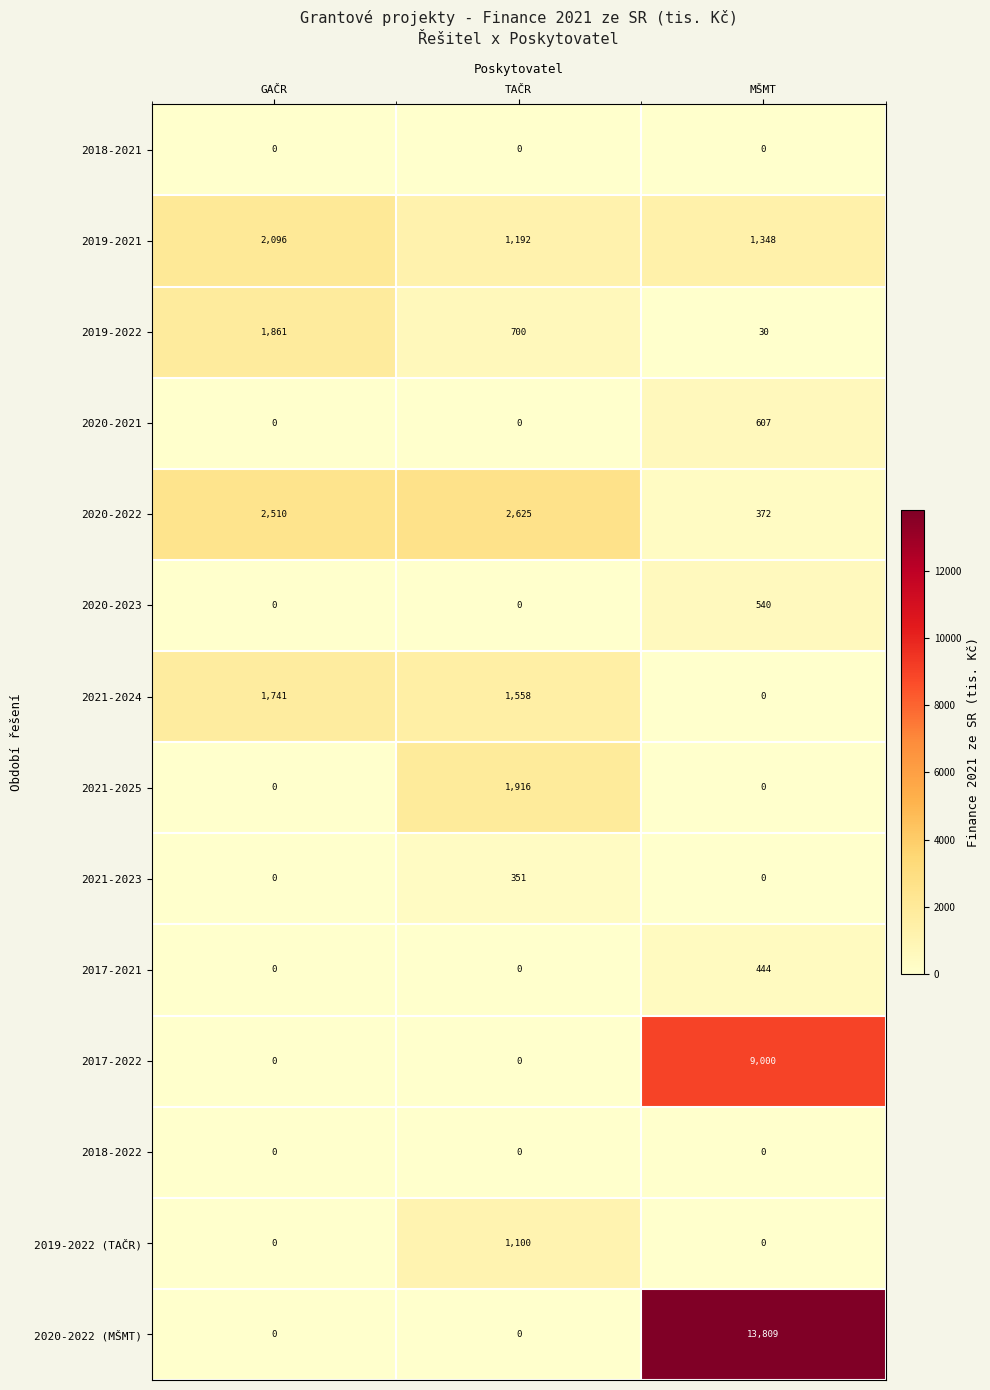

Which series has the largest range (max minus min)?

2020-2022 (MŠMT)